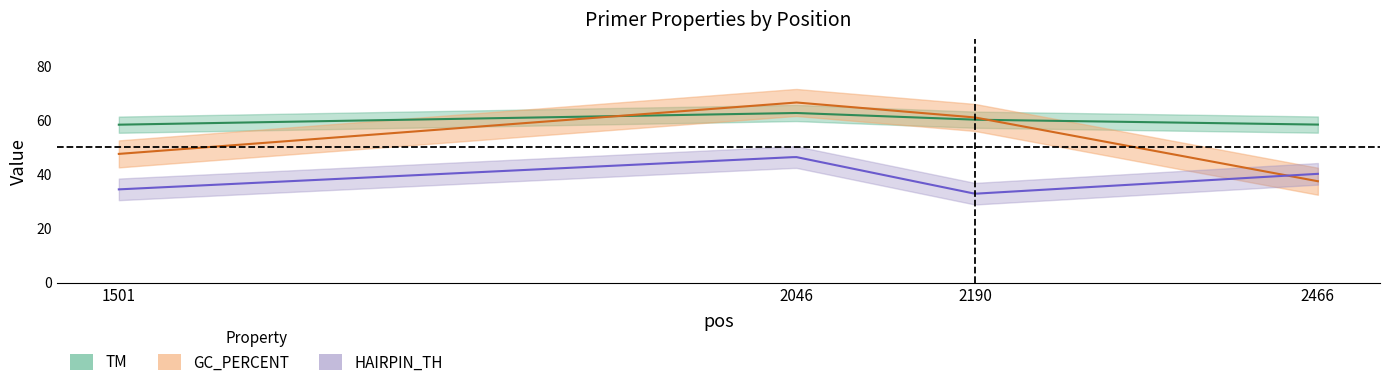

Which label corresponds to the smallest value in the chart?

2190